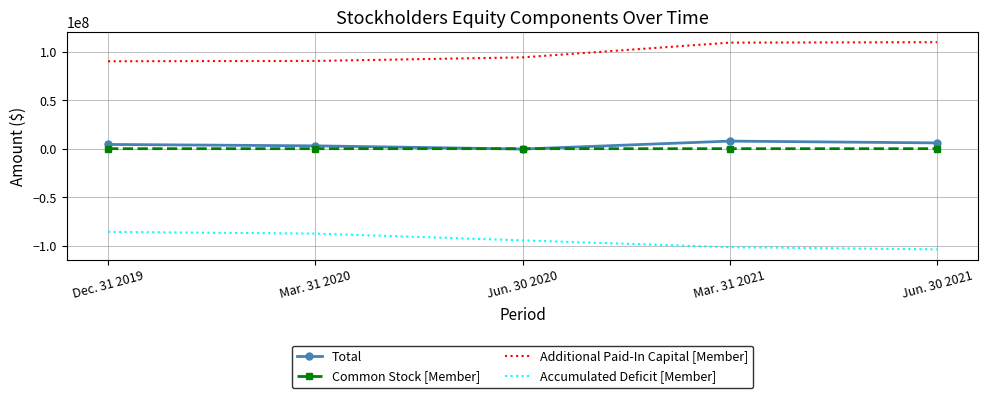

The value of Additional Paid-In Capital [Member] at Dec. 31 2019 is 90108492. True or false?

True